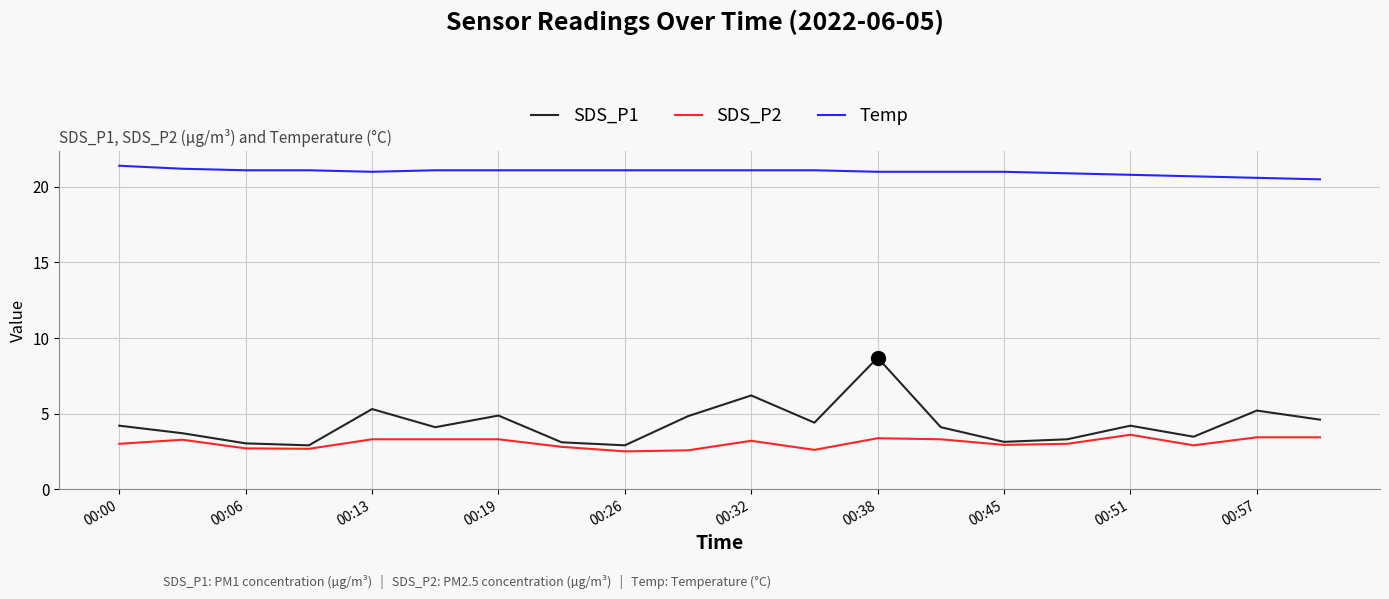

True or false: Temp and SDS_P1 intersect in this chart.

False